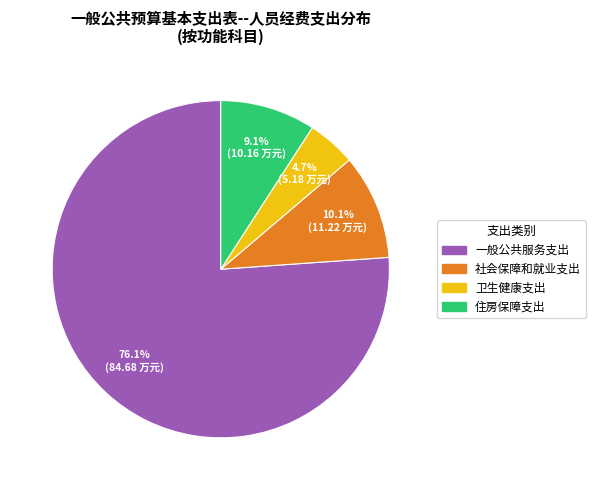

Which has a higher value, 一般公共服务支出 or 社会保障和就业支出?

一般公共服务支出